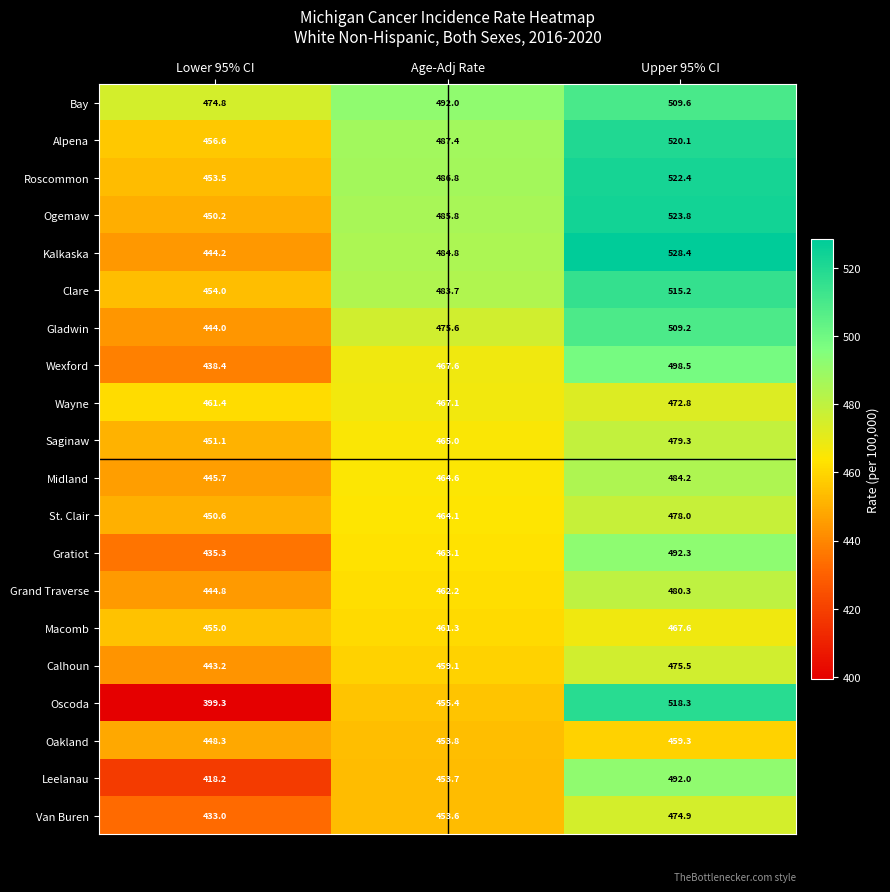

Is it true that Wayne equals 144.1 at Upper 95% CI?

False